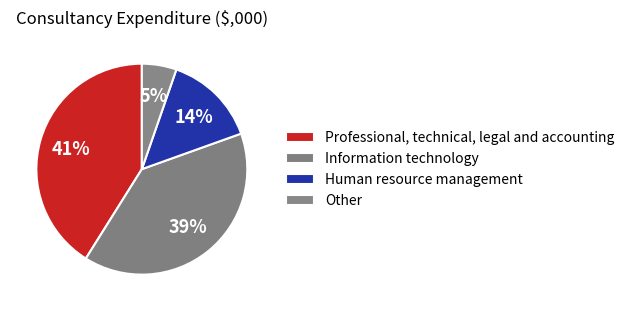

How many slices are in this pie chart?

4